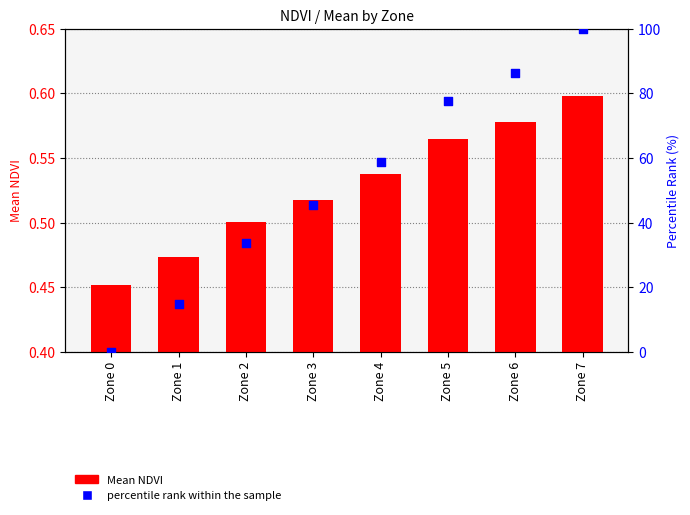

Which series has the largest total across all categories?

percentile rank within the sample